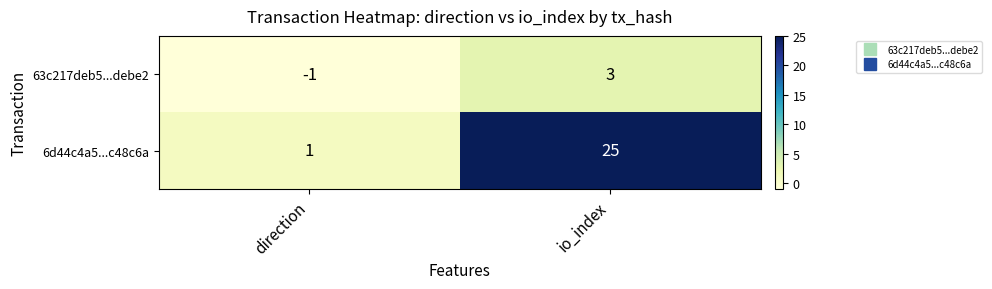

Reading right to left, transcribe all the data shown in this chart.

63c217deb5...debe2: 3	-1
6d44c4a5...c48c6a: 25	1